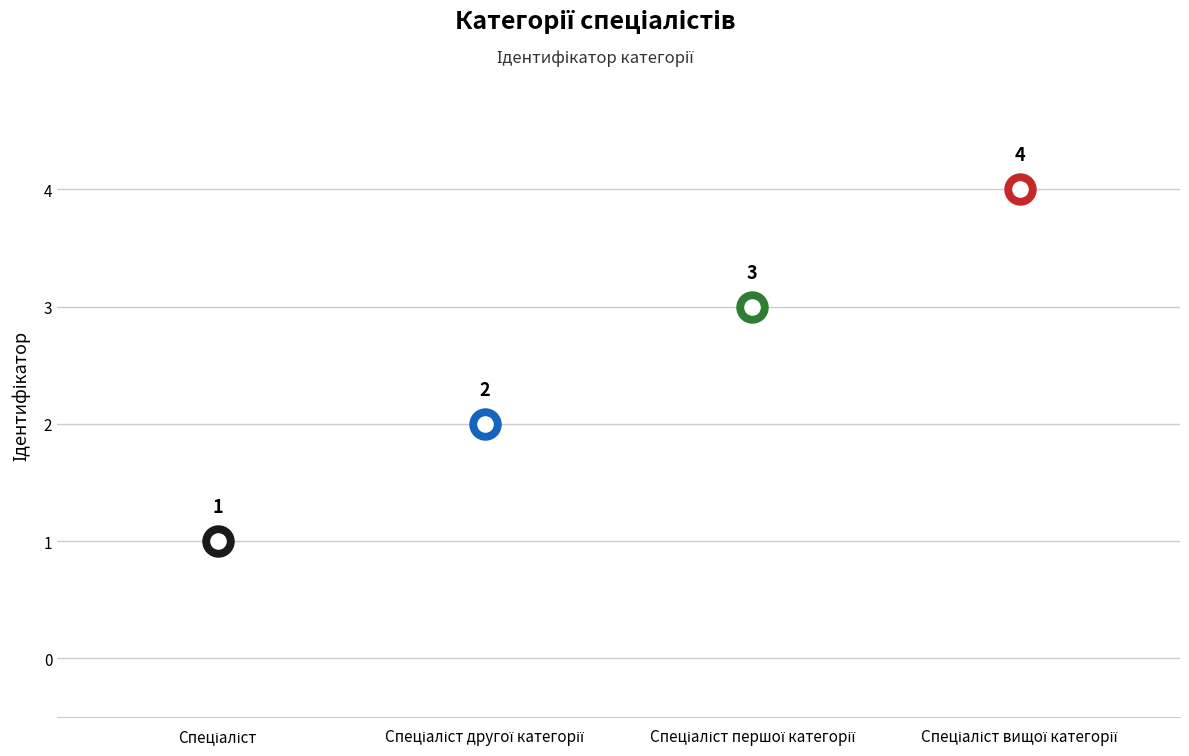

What is the change in value from Спеціаліст to Спеціаліст першої категорії?

+2